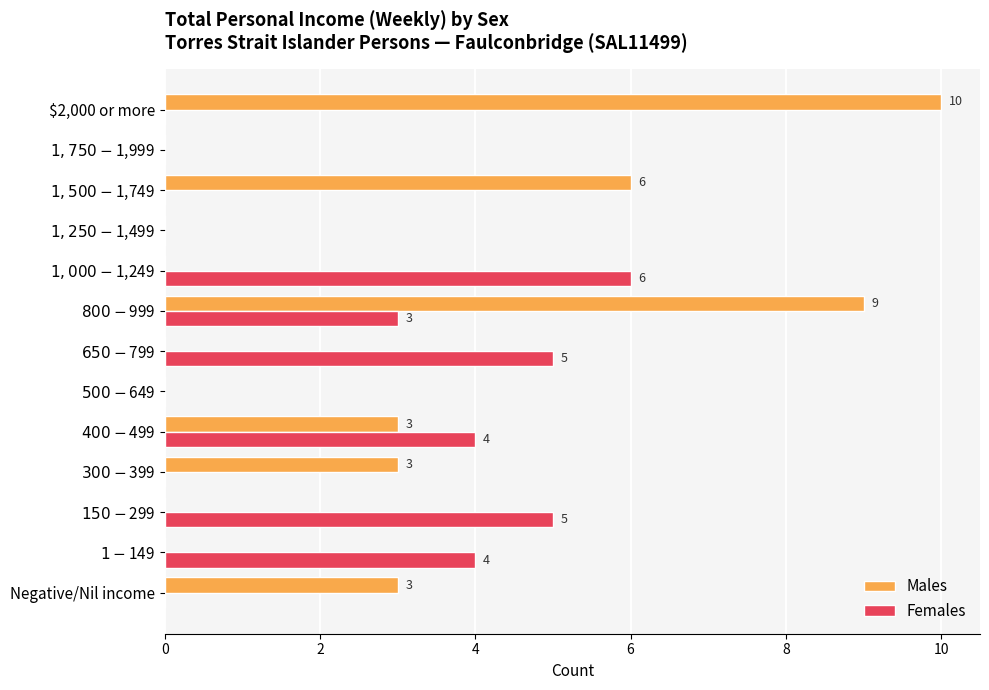

What is the sum of all Males values?

34